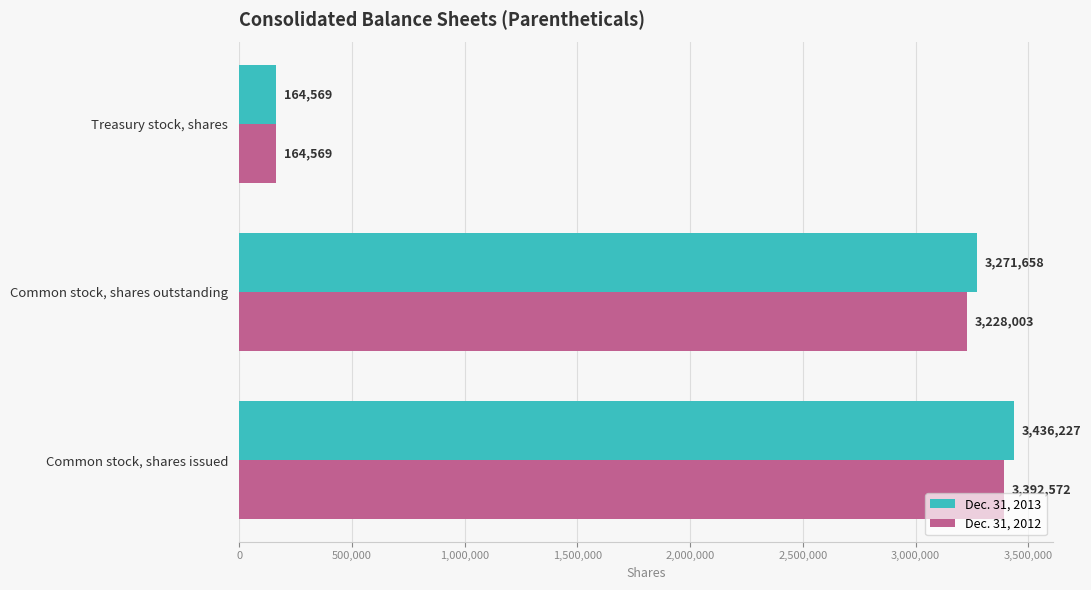

List the series in order of their overall mean, lowest first.

Dec. 31, 2012, Dec. 31, 2013